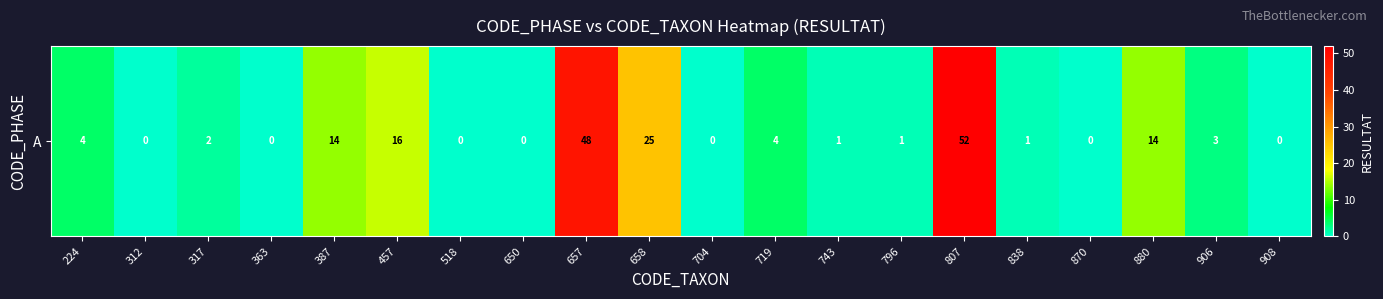

List the labels in order of value, largest first.

807, 657, 658, 457, 387, 880, 224, 719, 906, 317, 743, 796, 838, 312, 363, 518, 650, 704, 870, 908